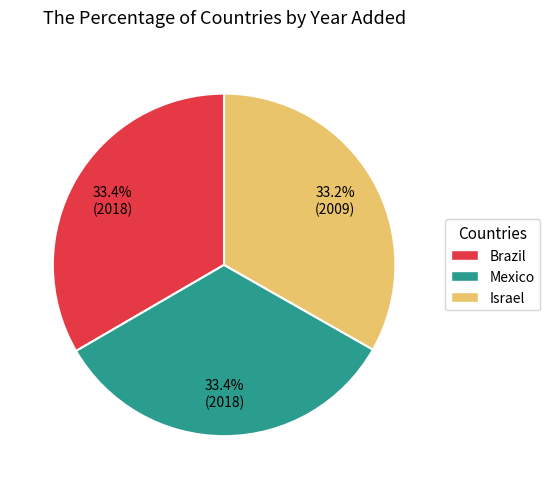

What portion of the pie excludes Israel?

66.8%